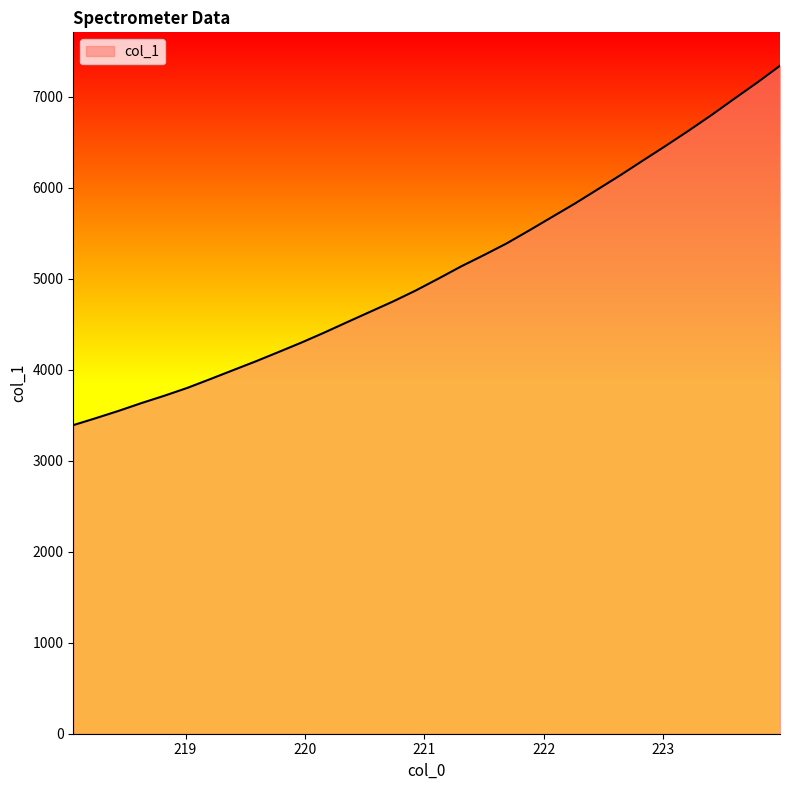

What is the greatest value displayed?

7339.1